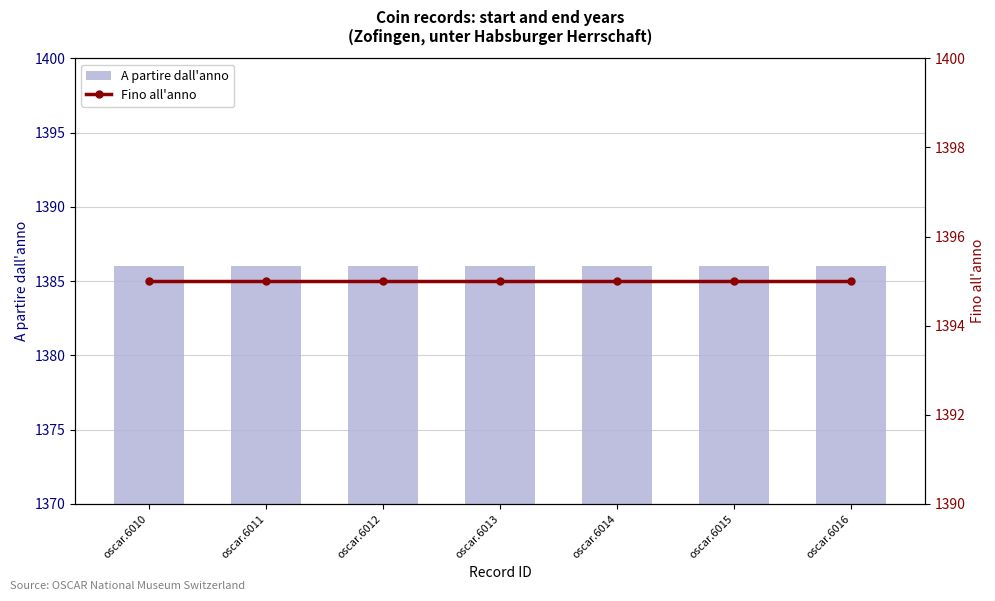

Reading right to left, list all the values displayed in this chart.

A partire dall'anno: oscar.6016=1386	oscar.6015=1386	oscar.6014=1386	oscar.6013=1386	oscar.6012=1386	oscar.6011=1386	oscar.6010=1386
Fino all'anno: oscar.6016=1395	oscar.6015=1395	oscar.6014=1395	oscar.6013=1395	oscar.6012=1395	oscar.6011=1395	oscar.6010=1395